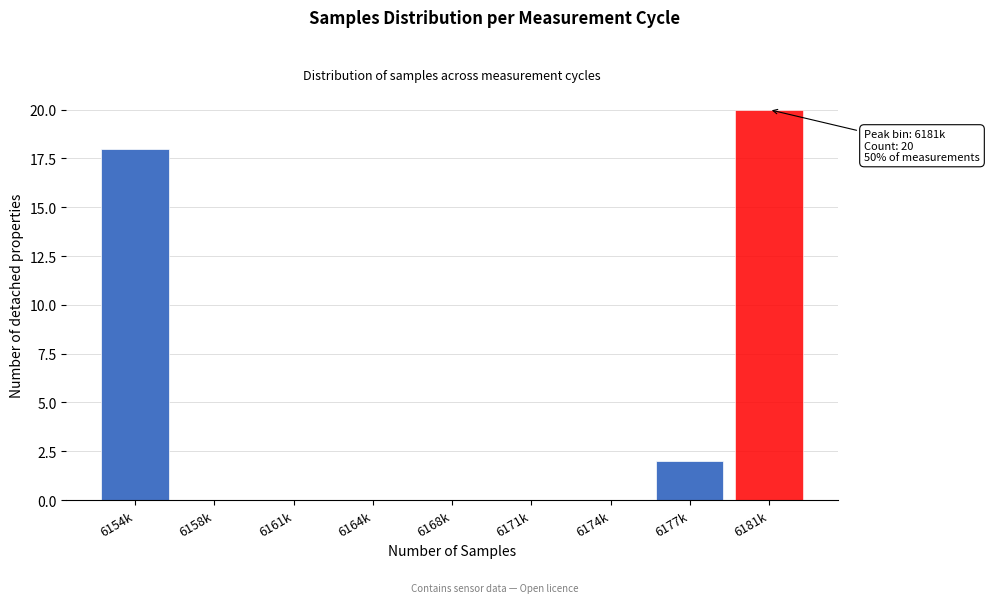

Which has a higher value, 6158k or 6177k?

6177k